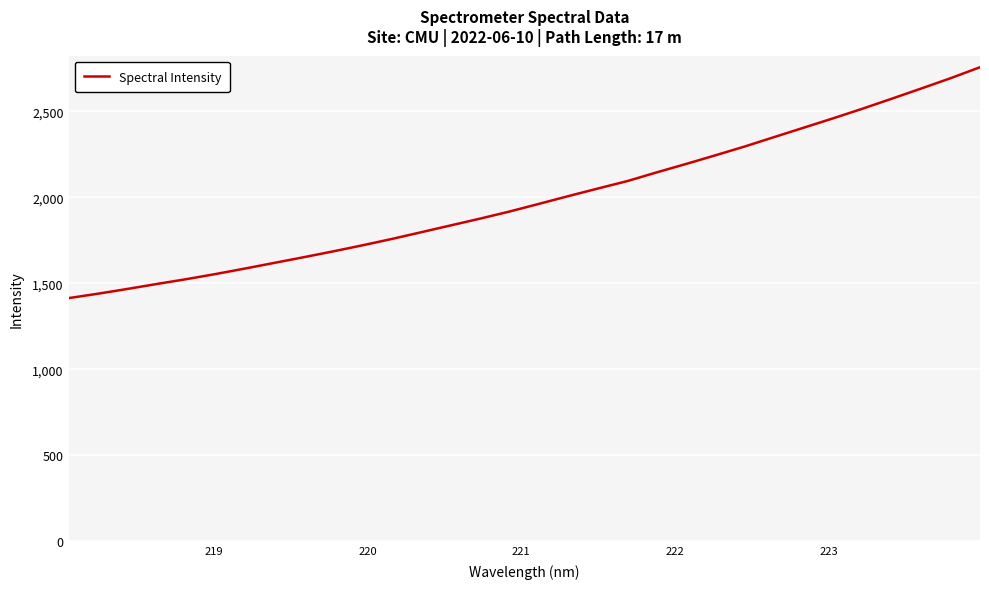

What is the difference between the maximum and minimum values?

1343.4